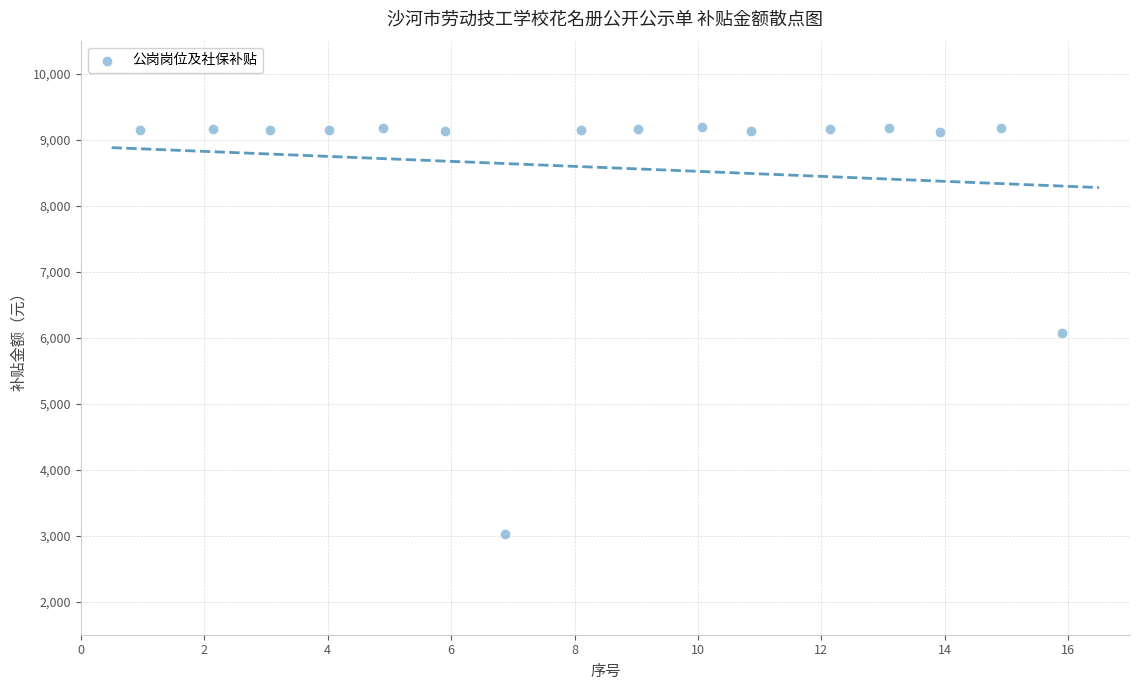

What is the range of Y values (max minus min)?

6156.4